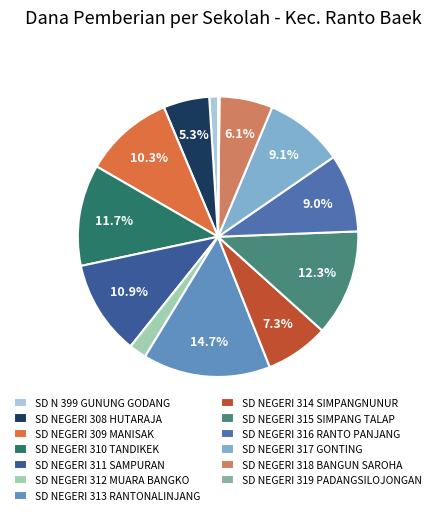

Is there any slice that represents more than half of the pie?

No